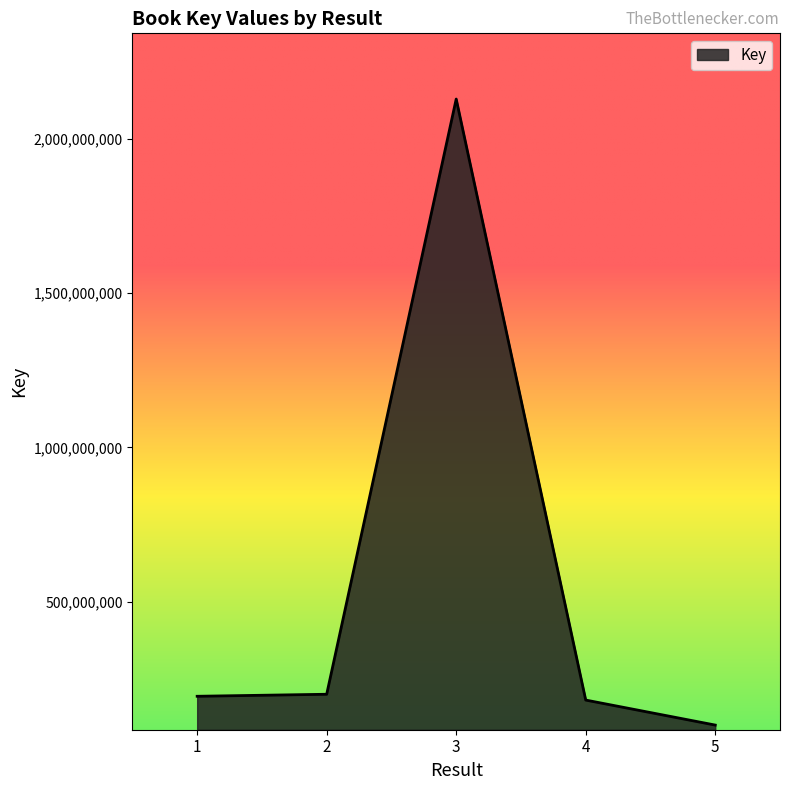

What is the difference between the values at 4 and 2?

18825789